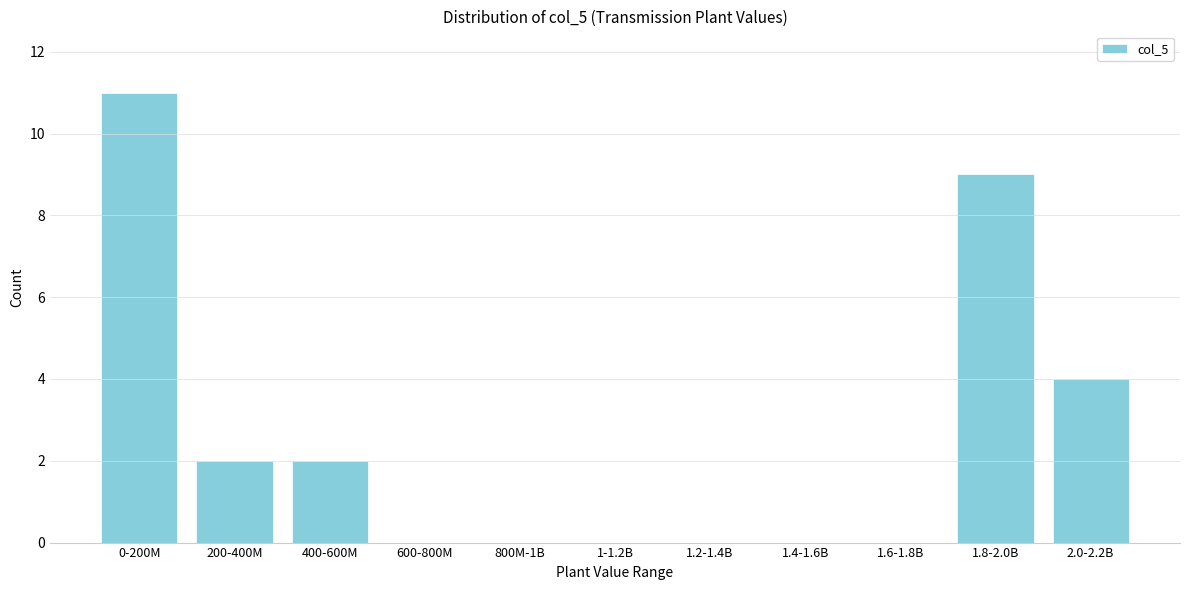

Reading right to left, transcribe all the data shown in this chart.

2.0-2.2B=4	1.8-2.0B=9	1.6-1.8B=0	1.4-1.6B=0	1.2-1.4B=0	1-1.2B=0	800M-1B=0	600-800M=0	400-600M=2	200-400M=2	0-200M=11